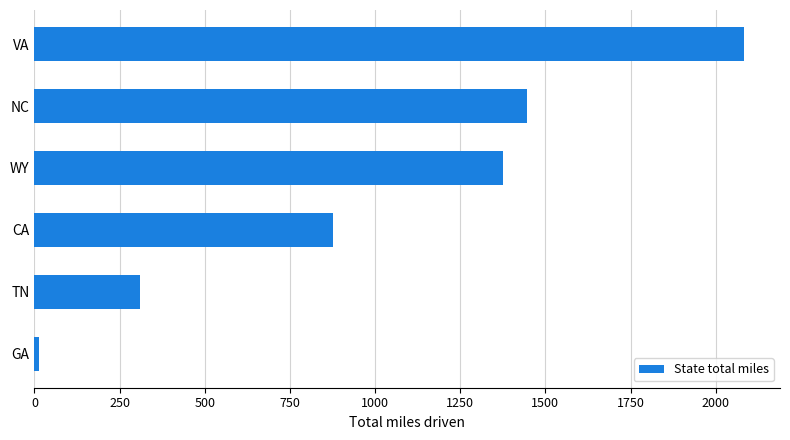

List the labels in order of value, smallest first.

GA, TN, CA, WY, NC, VA